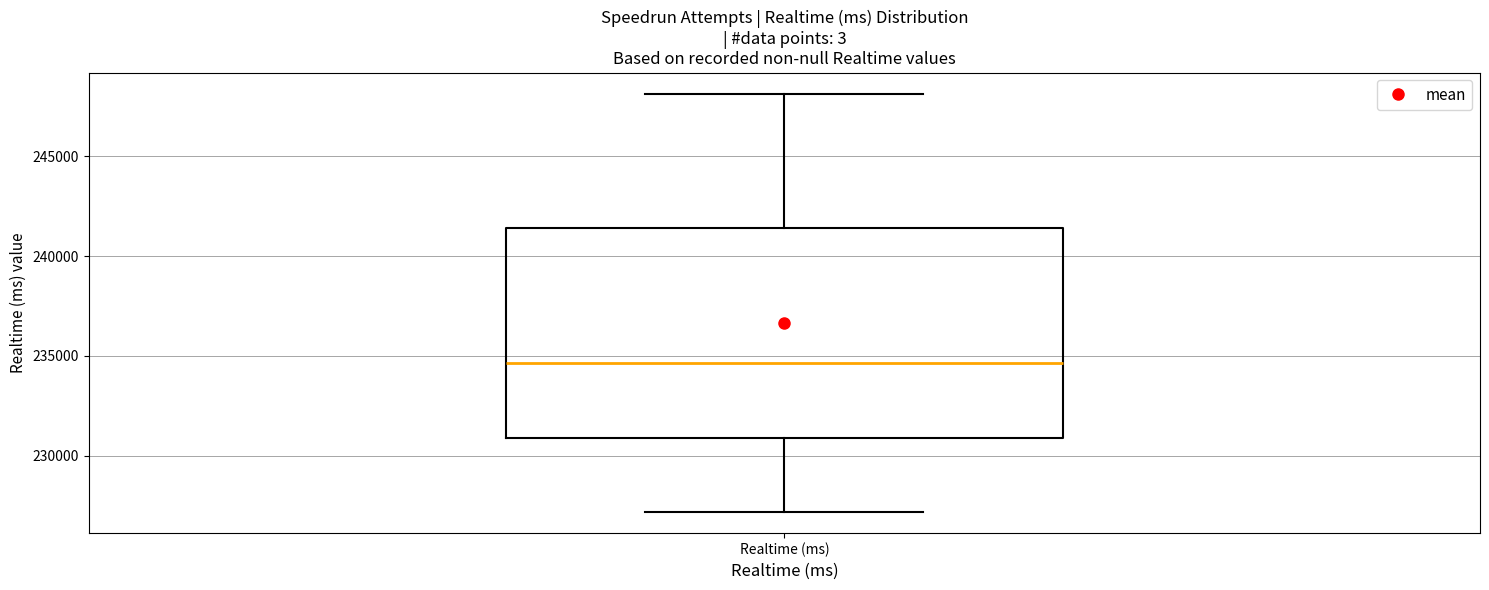

Where does the median line of the box for Realtime (ms) sit on the y-axis? The values are not printed on the chart, so give them approximately, as read against the axis.

234500